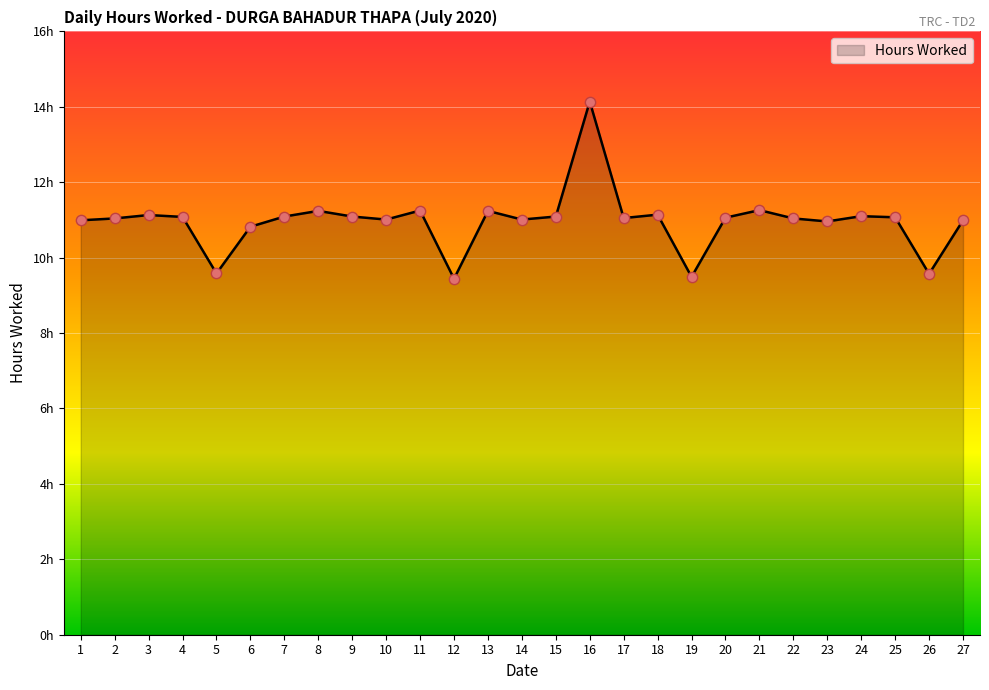

What is the change in value from 5 to 17?

+1.5